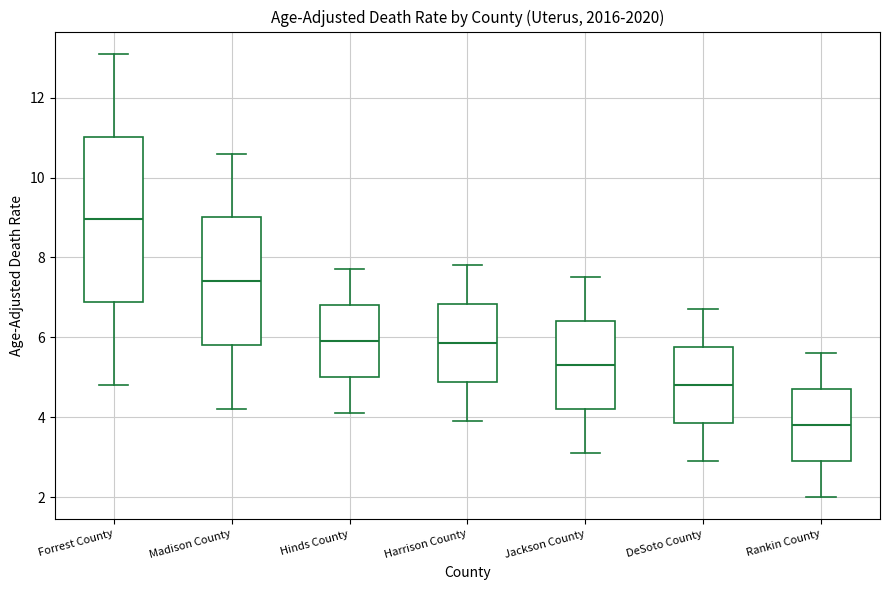

Which box has the lowest median line?

Rankin County